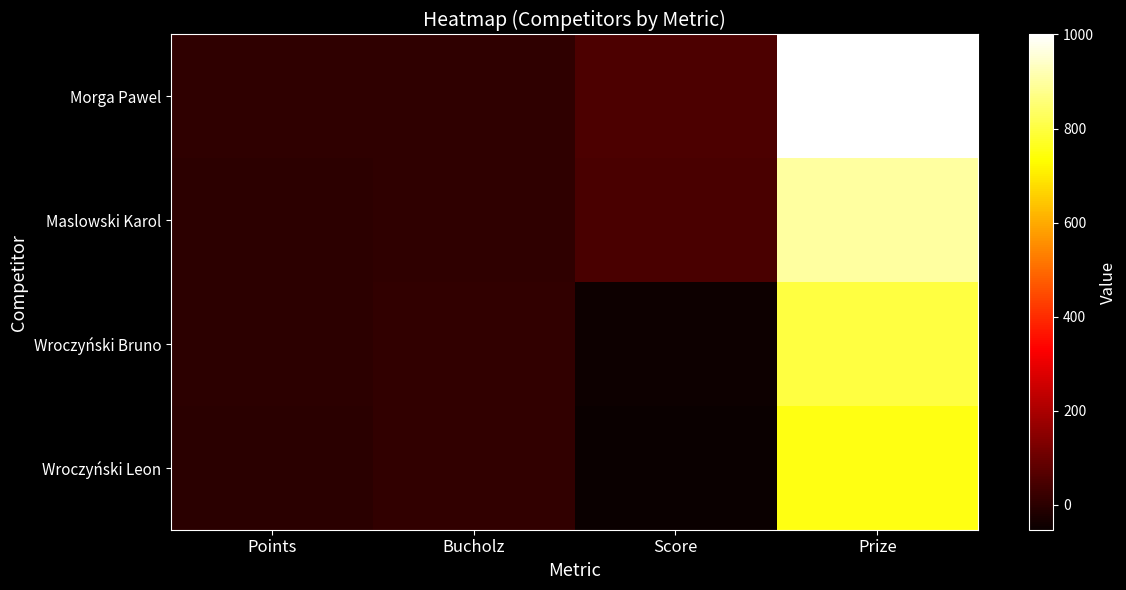

Which series has the widest spread of values?

Morga Pawel